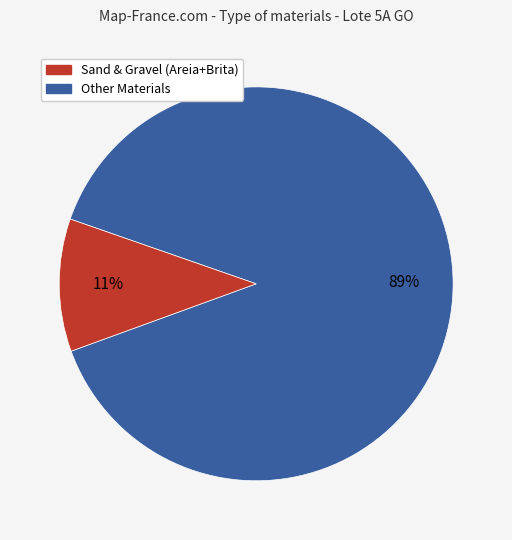

Is there a majority slice in this chart?

Yes